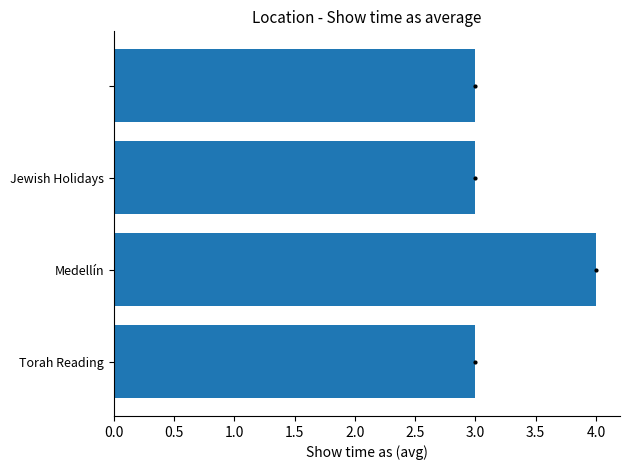

What is the difference between the maximum and minimum values?

1